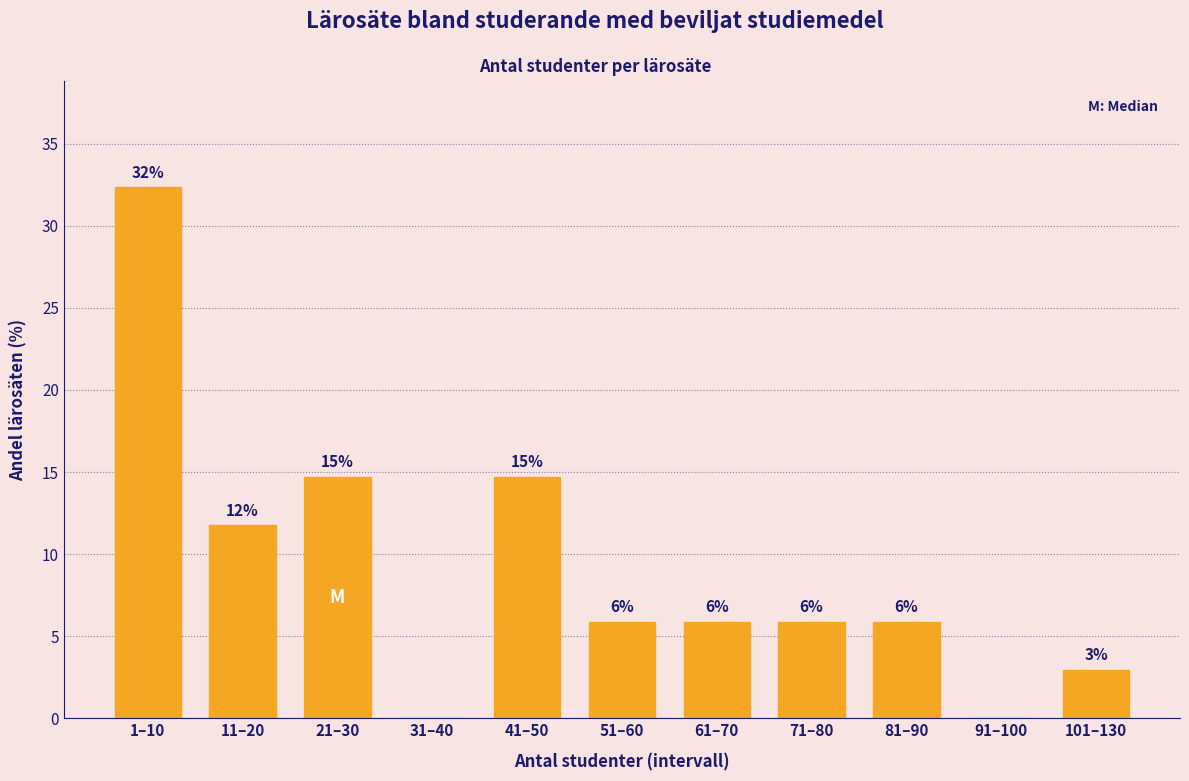

Are the bars horizontal?

No